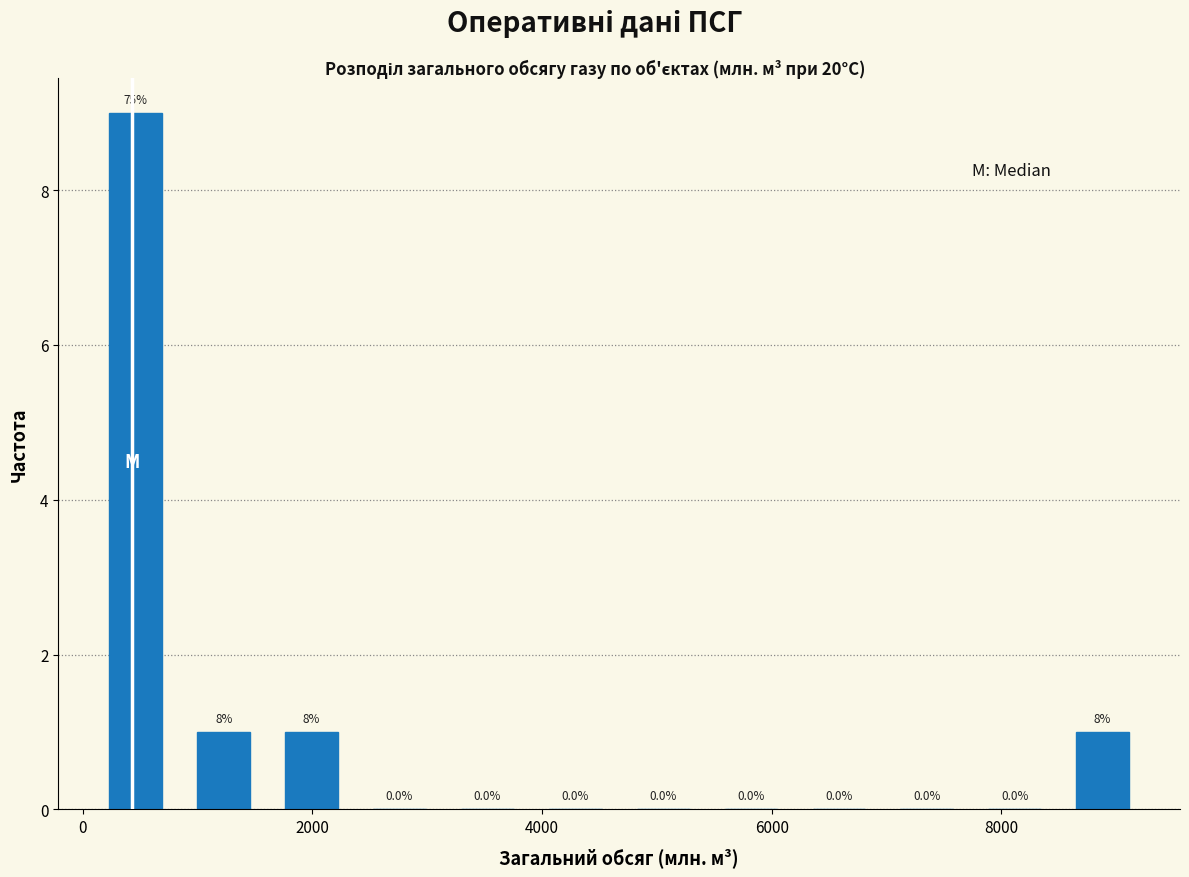

Around what value on the x-axis is the tallest bar? Give the approximate position of its centre, as read against the axis.

400